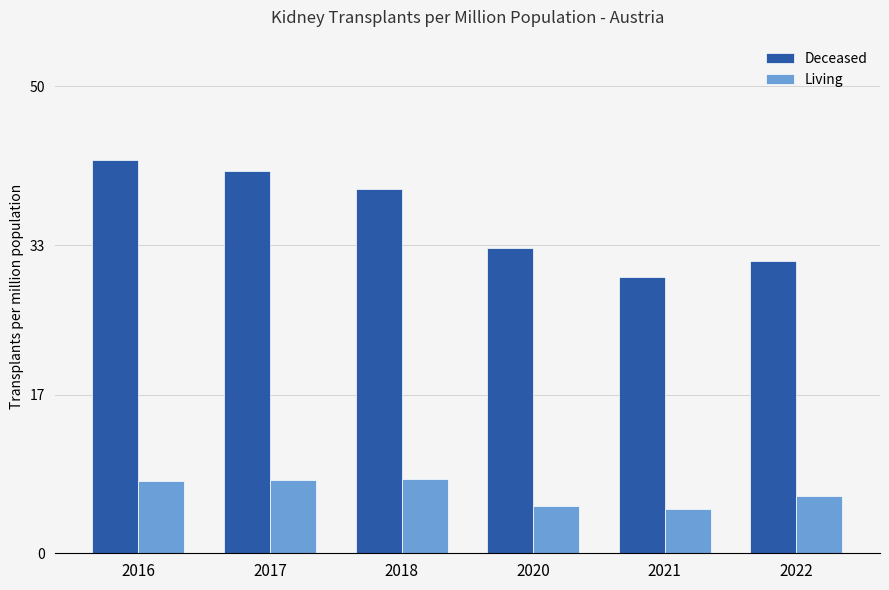

True or false: Living has a value of 11.5 at 2016.

False